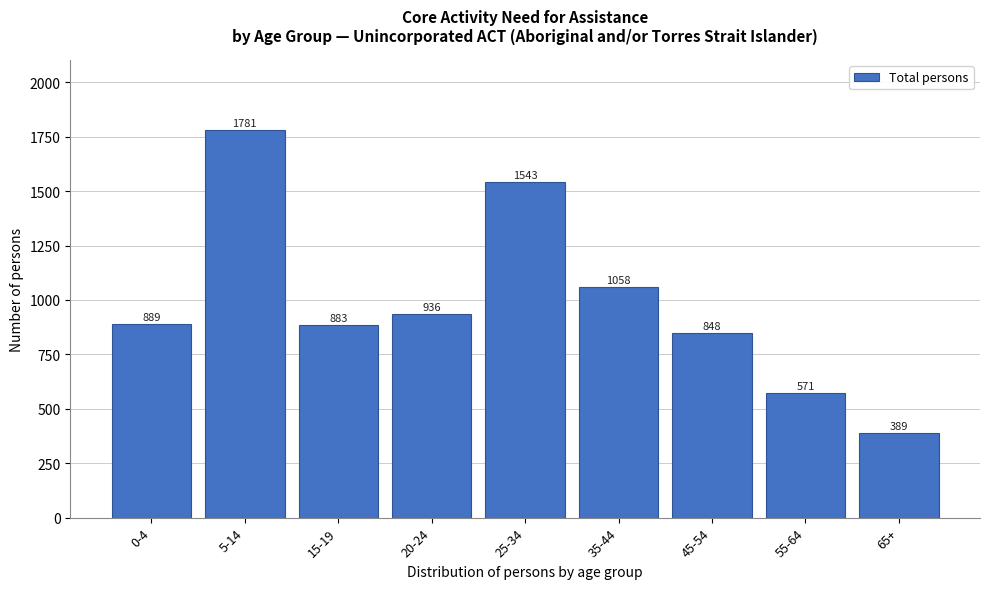

Reading left to right, extract all data points from this chart.

0-4=889	5-14=1781	15-19=883	20-24=936	25-34=1543	35-44=1058	45-54=848	55-64=571	65+=389